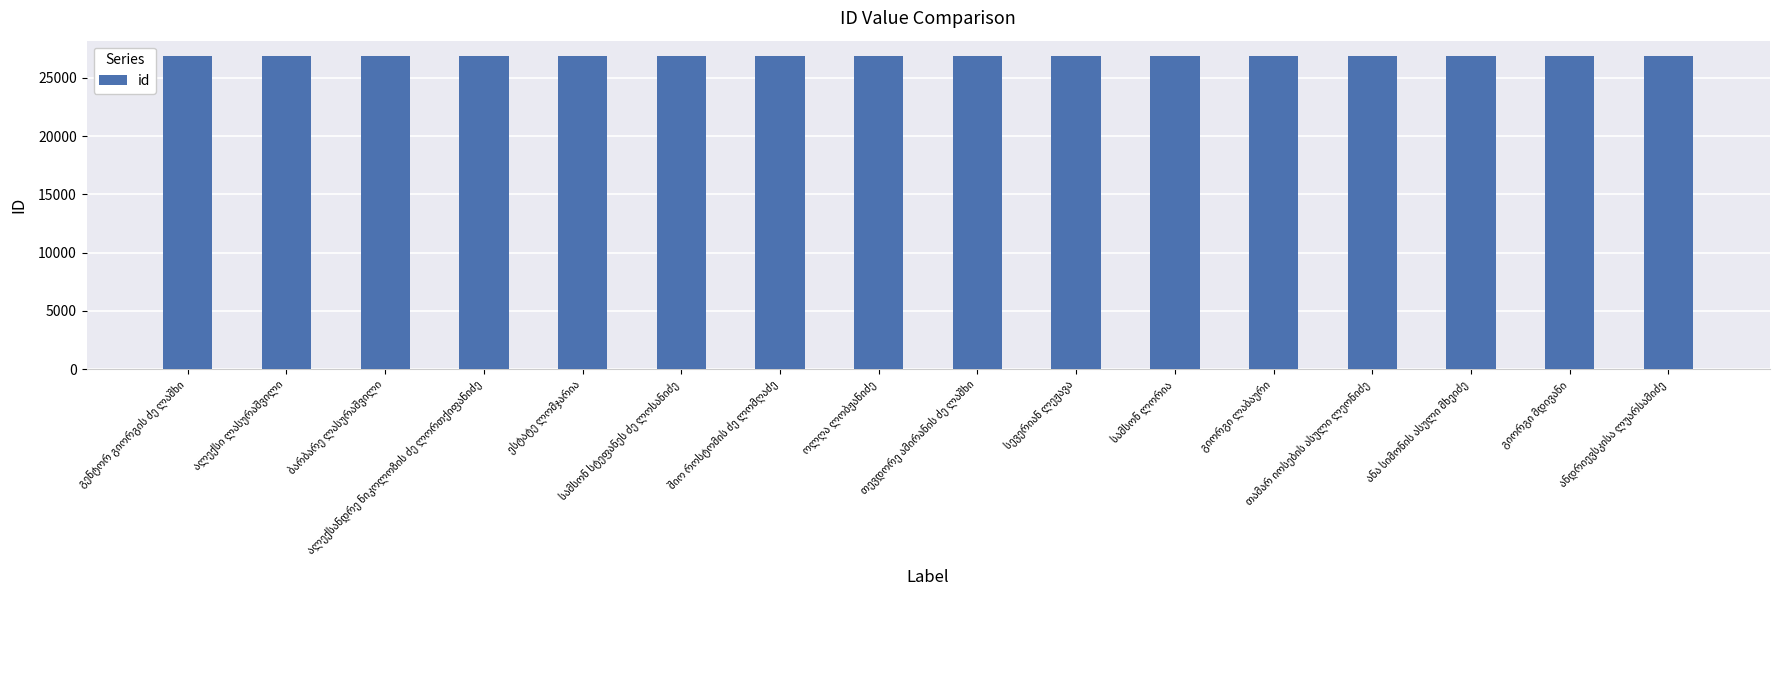

What is the value of the 8th bar from the left?

26841